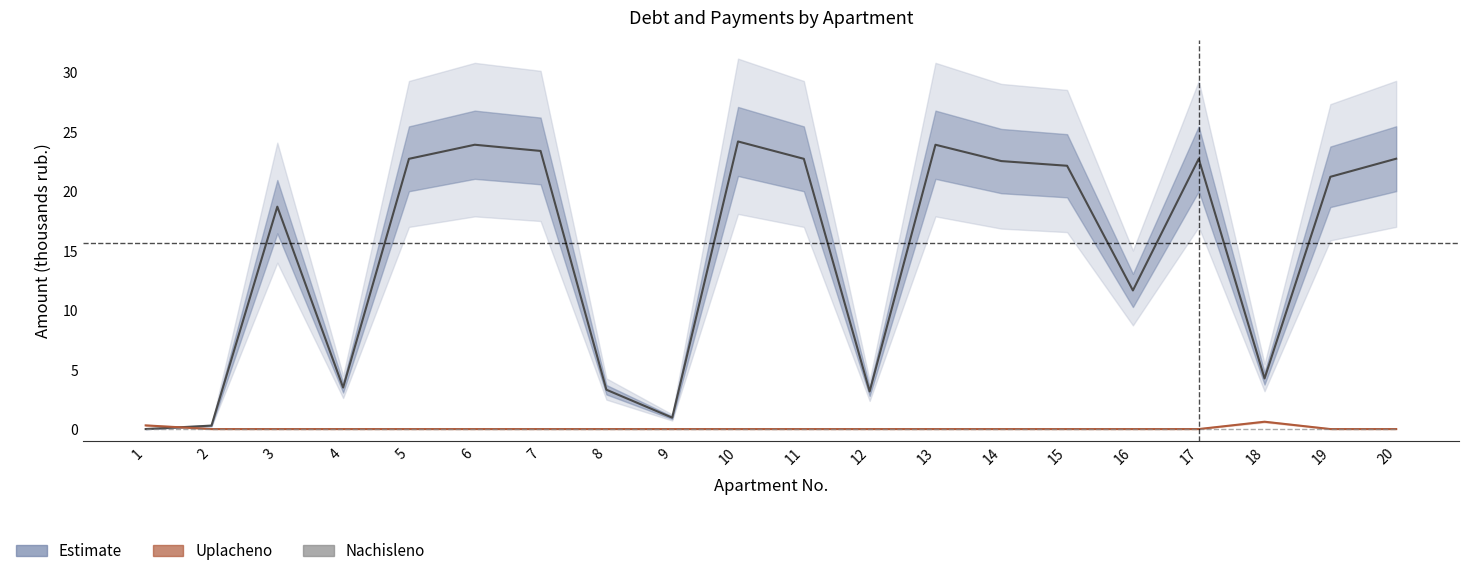

Which series has the largest total across all categories?

zadolzhennost